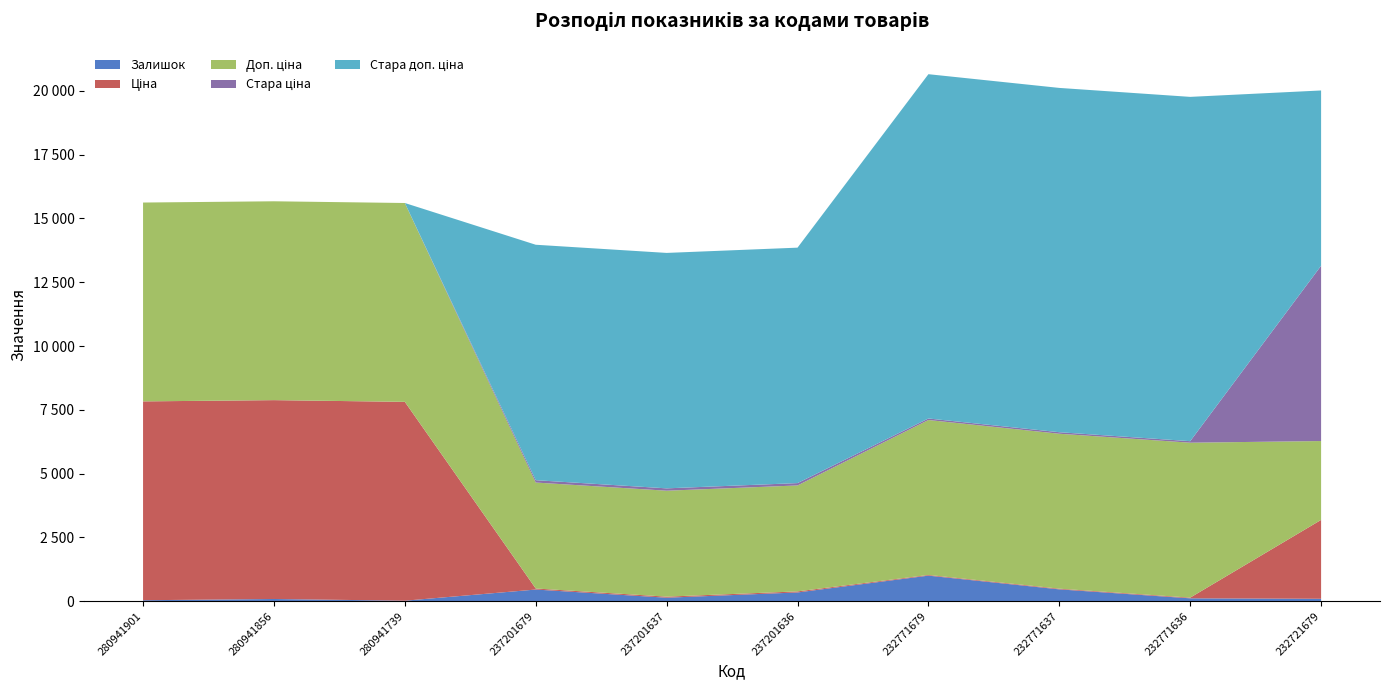

Reading left to right, transcribe all the data shown in this chart.

Залишок: 280941901=39.0	280941856=88.0	280941739=21.0	237201679=458.0	237201637=138.0	237201636=344.0	232771679=1003.0	232771637=465.0	232771636=114.0	232721679=96.0
Ціна: 280941901=7792.9	280941856=7792.9	280941739=7792.9	237201679=41.5	237201637=41.5	237201636=41.5	232771679=27.0	232771637=27.0	232771636=27.0	232721679=3091.2
Доп. ціна: 280941901=7792.9	280941856=7792.9	280941739=7792.9	237201679=4152.0	237201637=4152.0	237201636=4152.0	232771679=6072.0	232771637=6072.0	232771636=6072.0	232721679=3091.0
Стара ціна: 280941901=0.0	280941856=0.0	280941739=0.0	237201679=92.3	237201637=92.3	237201636=92.3	232771679=60.0	232771637=60.0	232771636=60.0	232721679=6869.4
Стара доп. ціна: 280941901=0.0	280941856=0.0	280941739=0.0	237201679=9227.0	237201637=9227.0	237201636=9227.0	232771679=13493.2	232771637=13493.2	232771636=13493.2	232721679=6869.4